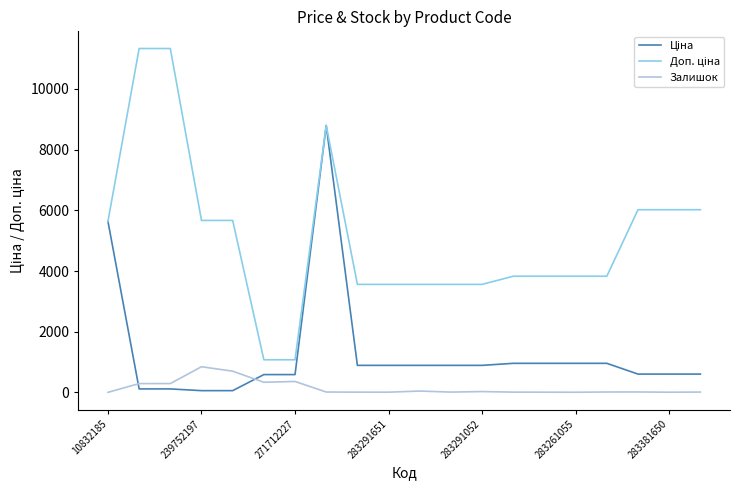

Does the chart have visible grid lines?

No